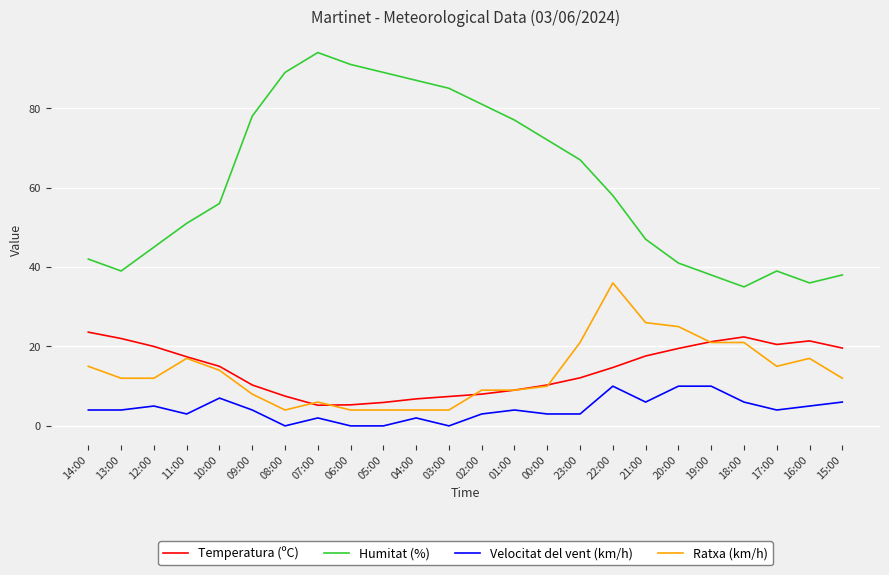

What are all the series names shown in the legend?

Temperatura (ºC), Humitat (%), Velocitat del vent (km/h), Ratxa (km/h)